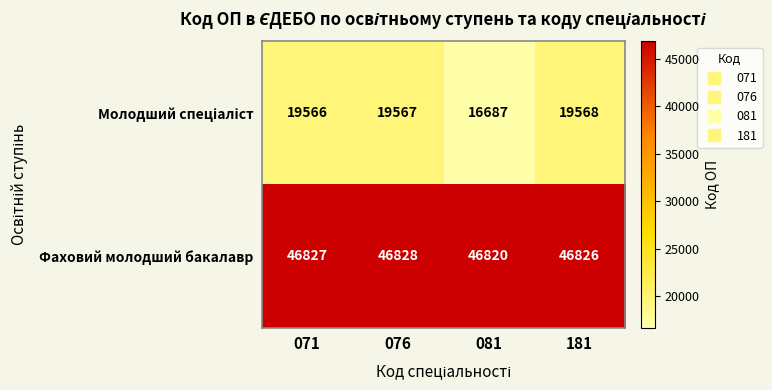

What is the maximum value for Фаховий молодший бакалавр?

46828